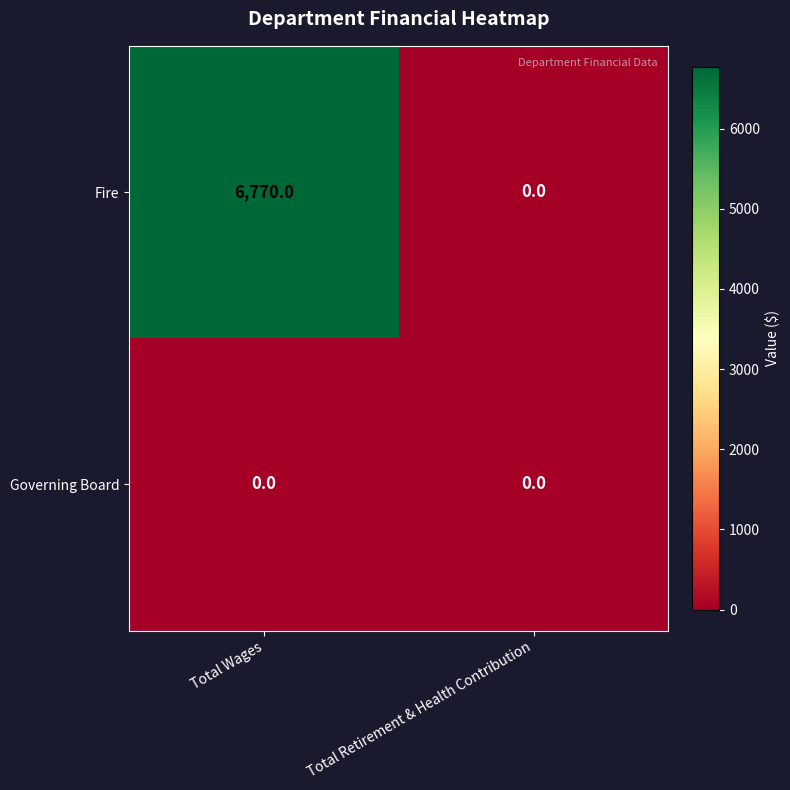

What is the maximum value shown in the chart?

6770